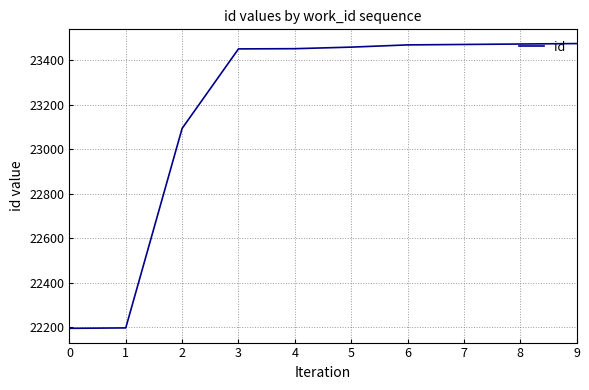

True or false: the data shows 23460 at 5.

True